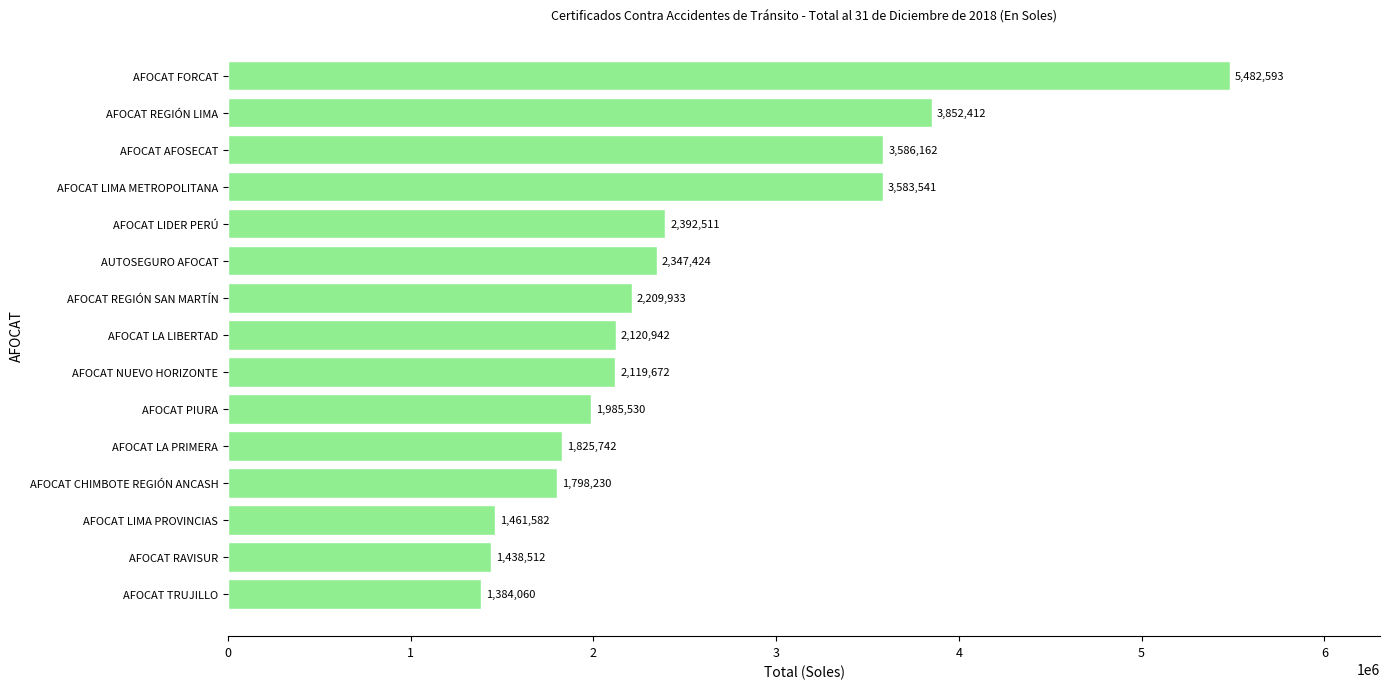

How many categories are shown in the chart?

15